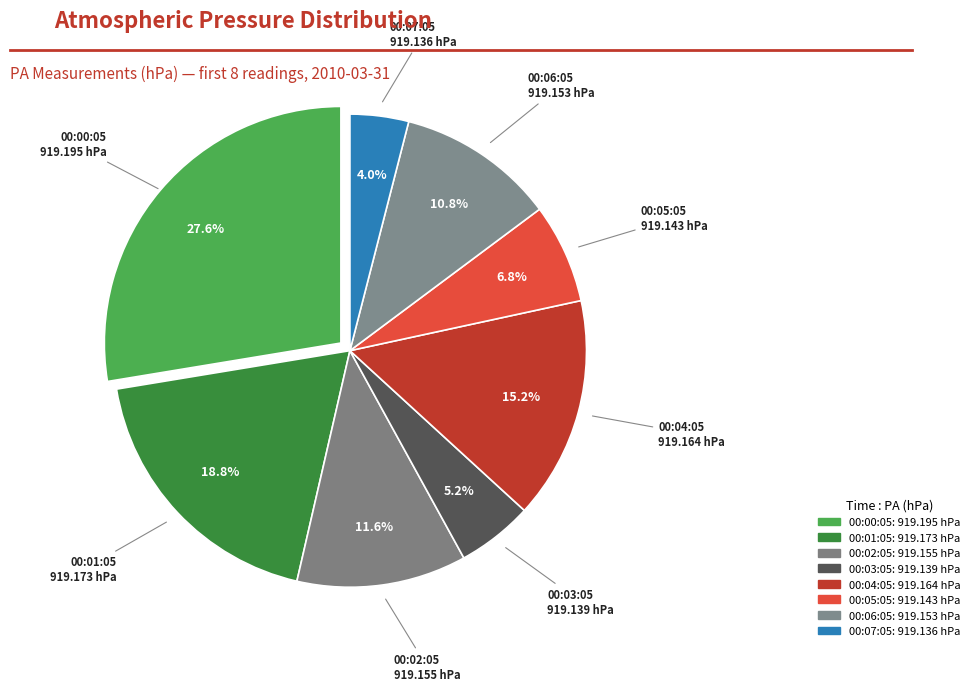

How many segments does this pie chart have?

8